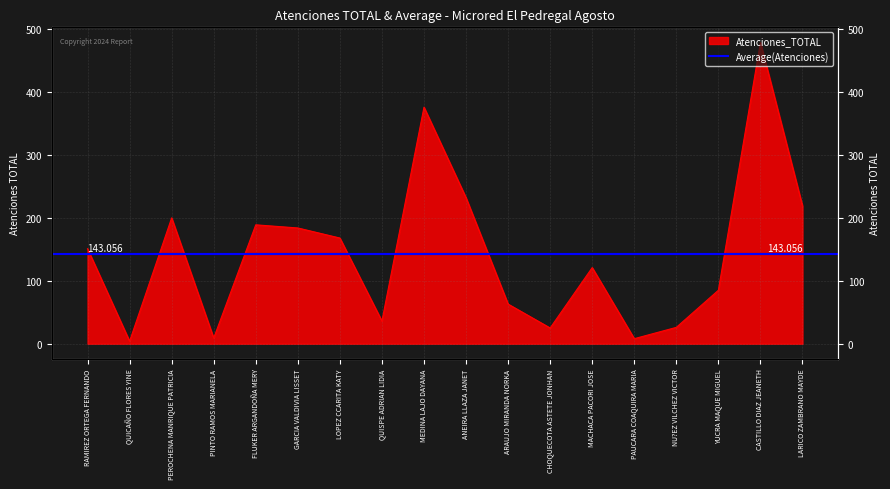

Reading left to right, what are all the values shown in this chart?

RAMIREZ ORTEGA FERNANDO=151	QUICAÑO FLORES YINE=4	PEROCHENA MANRIQUE PATRICIA=200	PINTO RAMOS MARIANELA=9	FLUKER ARGANDOÑA MERY=189	GARCIA VALDIVIA LISSET=184	LOPEZ CCARITA KATY=168	QUISPE ADRIAN LIDIA=36	MEDINA LAJO DAYANA=376	ANEIRA LLAZA JANET=232	ARAUJO MIRANDA NORKA=63	CHOQUECOTA ASTETE JONHAN=25	MACHACA PACORI JOSE=121	PAUCARA COAQUIRA MARIA=8	NU?EZ VILCHEZ VICTOR=26	YUCRA MAQUE MIGUEL=85	CASTILLO DIAZ JEANETH=479	LARICO ZAMBRANO MAYDE=219